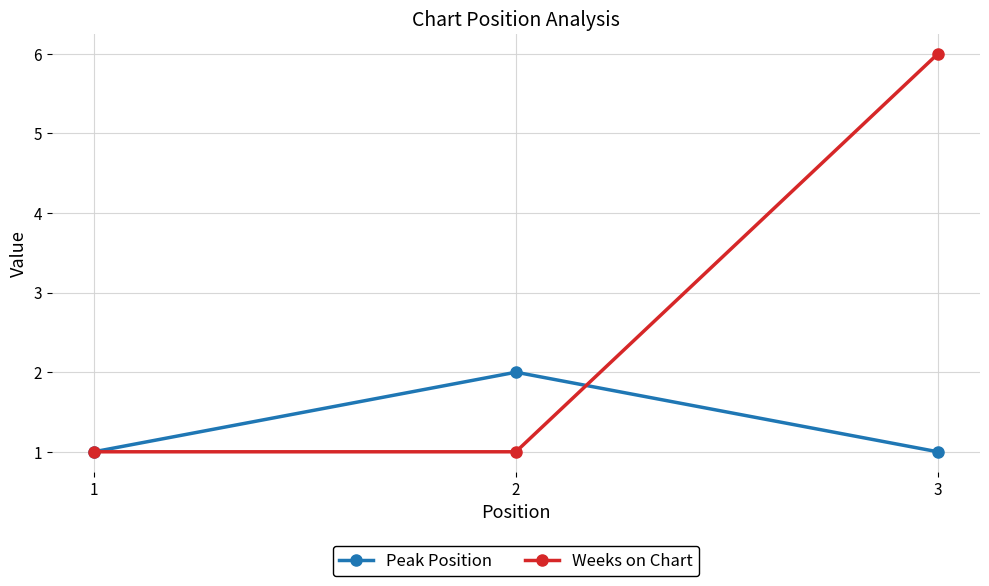

What is the sum of the Weeks on Chart values at 3 and 1?

7